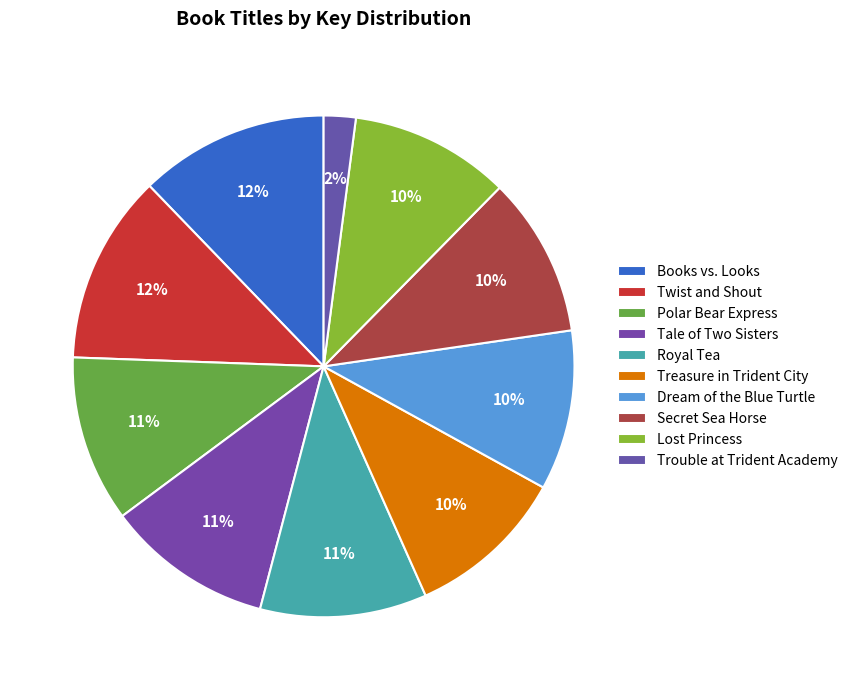

Which slice is the largest?

Books vs. Looks